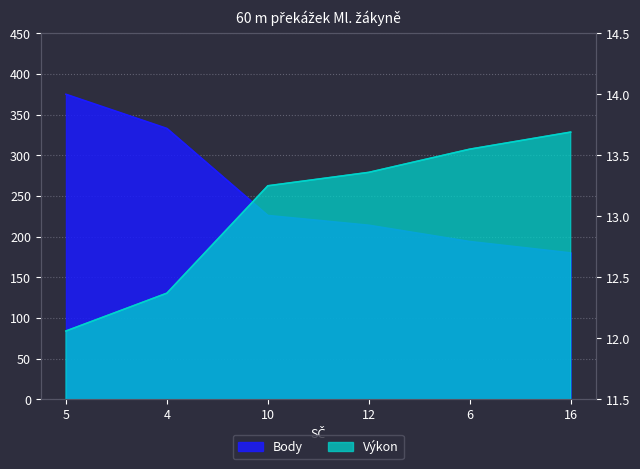

Reading right to left, extract all data points from this chart.

Body: 180.0	194.0	214.0	226.0	333.0	375.0
Výkon: 13.7	13.6	13.4	13.2	12.4	12.1